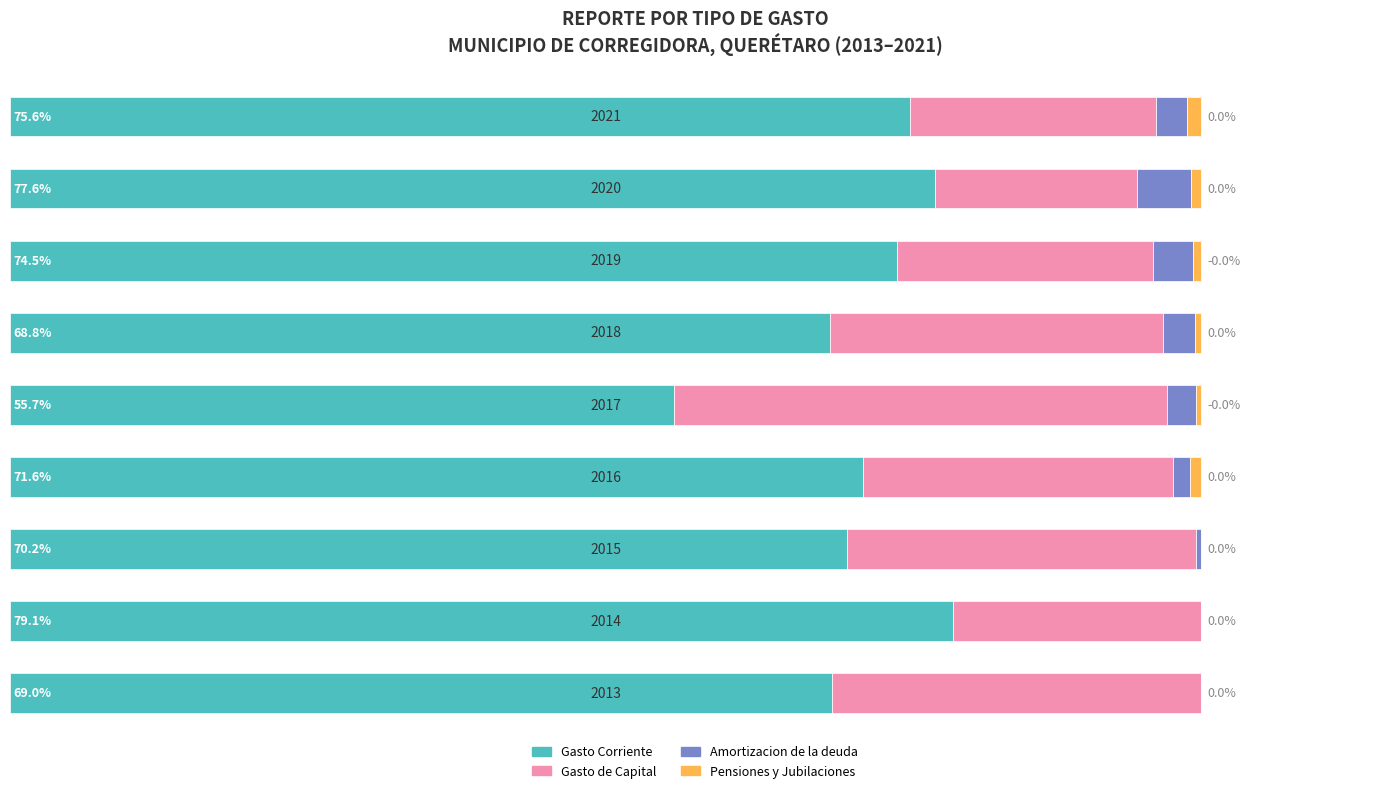

What are all the series names shown in the legend?

Gasto Corriente, Gasto de Capital, Amortizacion de la deuda, Pensiones y Jubilaciones